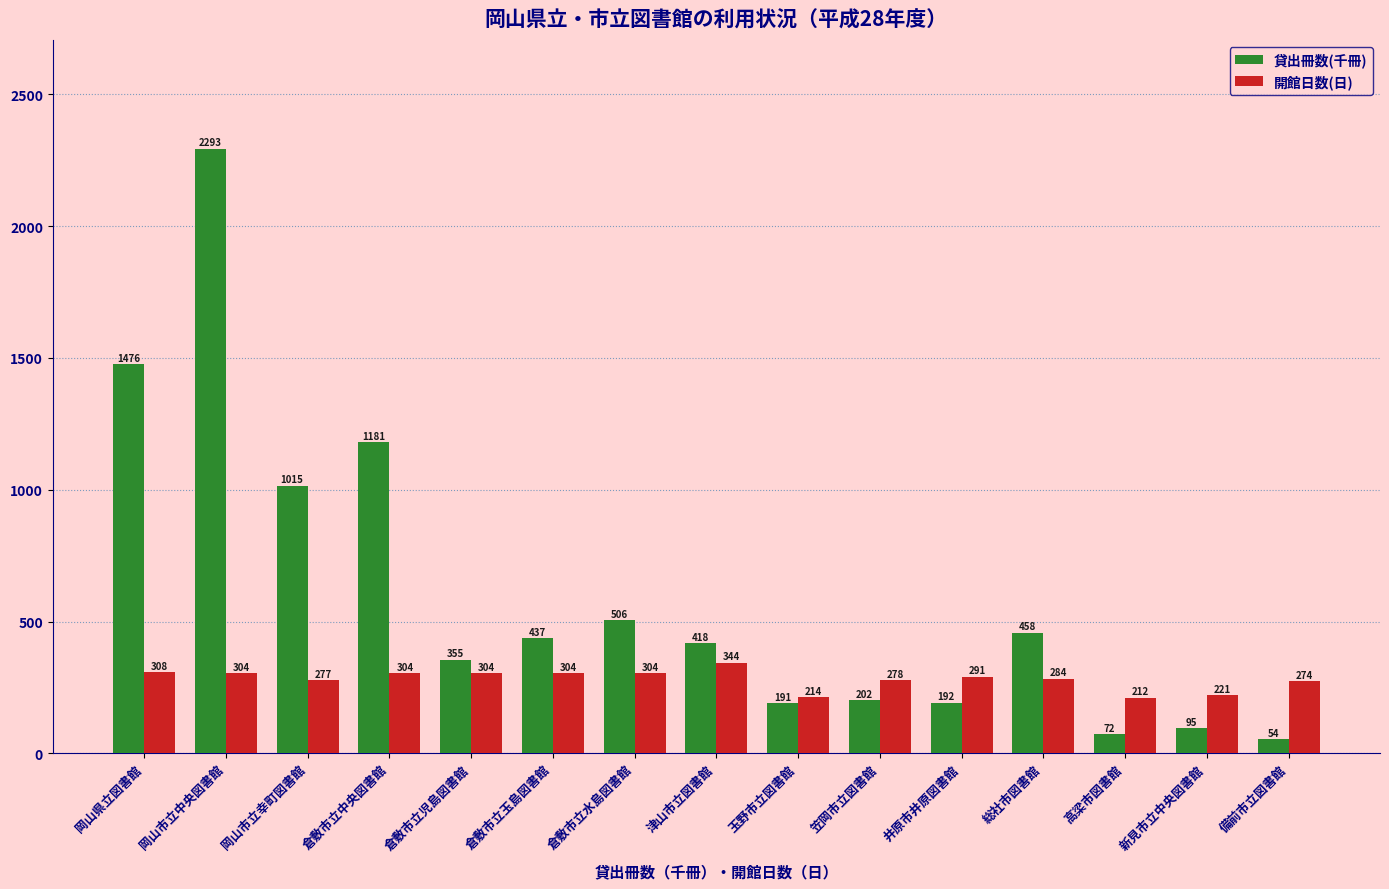

Is the value of 貸出冊数(千冊) at 笠岡市立図書館 greater than the value of 開館日数(日) at 岡山県立図書館?

No